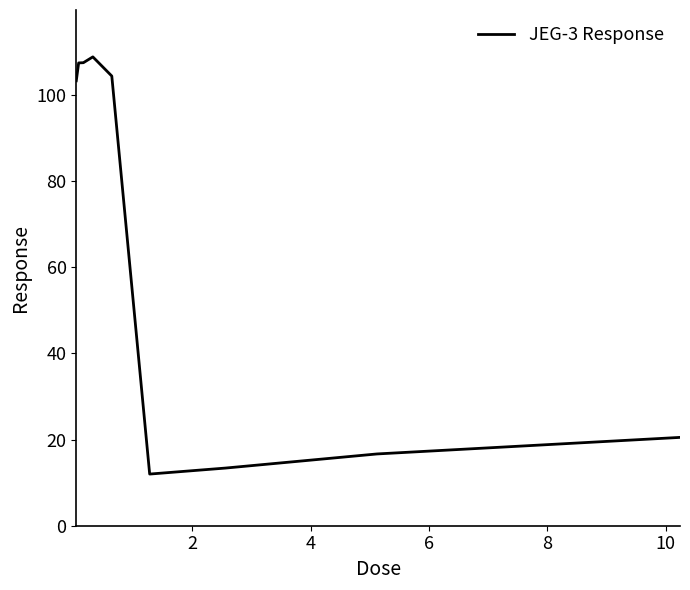

Does the chart display data point markers on the line(s)?

No